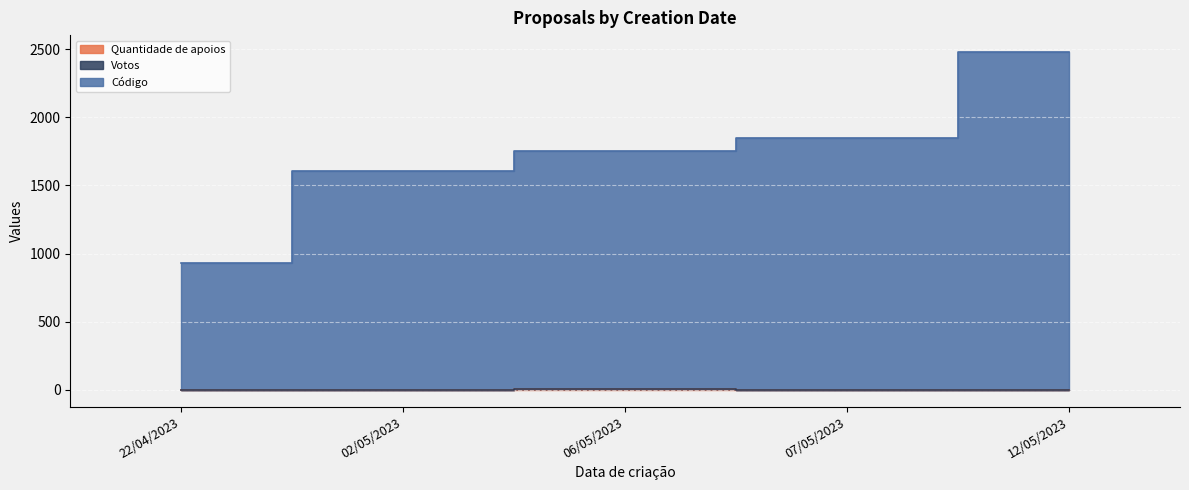

Is the value of Quantidade de apoios at 06/05/2023 greater than the value of Código at 02/05/2023?

No